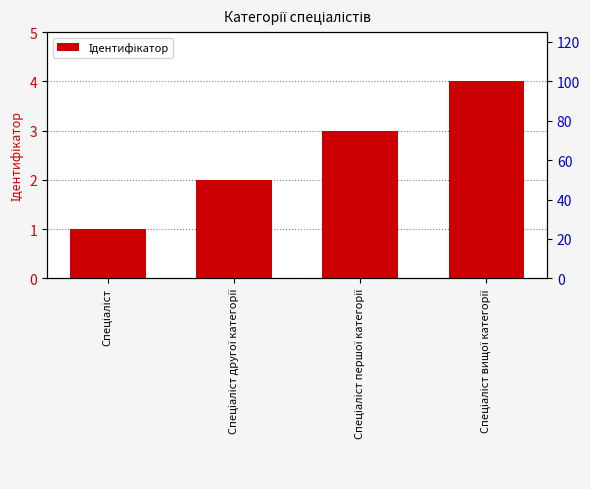

Approximately how many times larger is the value at Спеціаліст вищої категорії compared to Спеціаліст першої категорії?

1.3